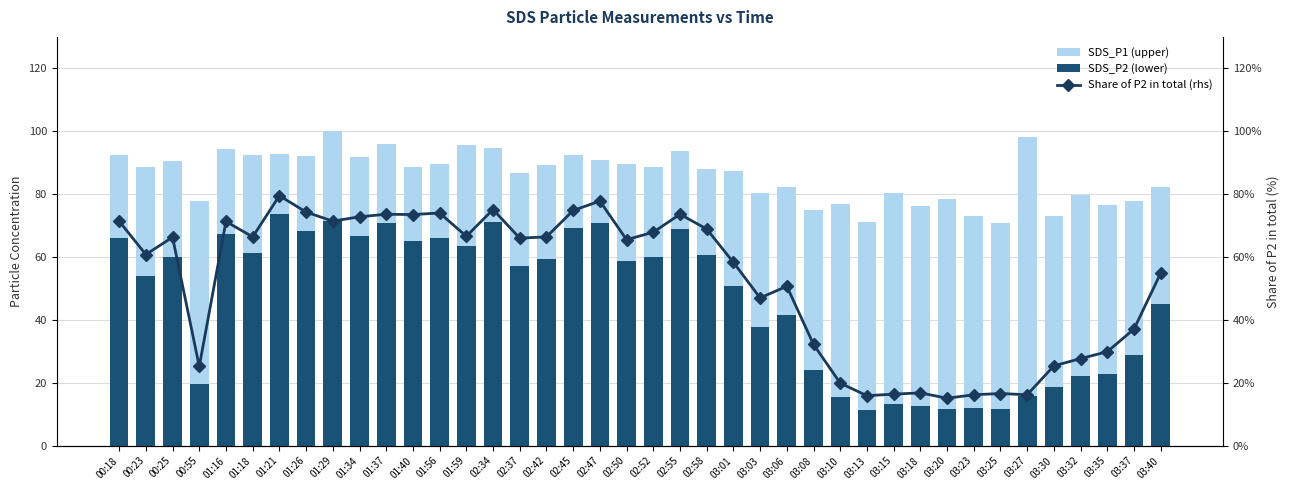

True or false: SDS_P2 (lower) has a value of 66.4 at 03:06.

False